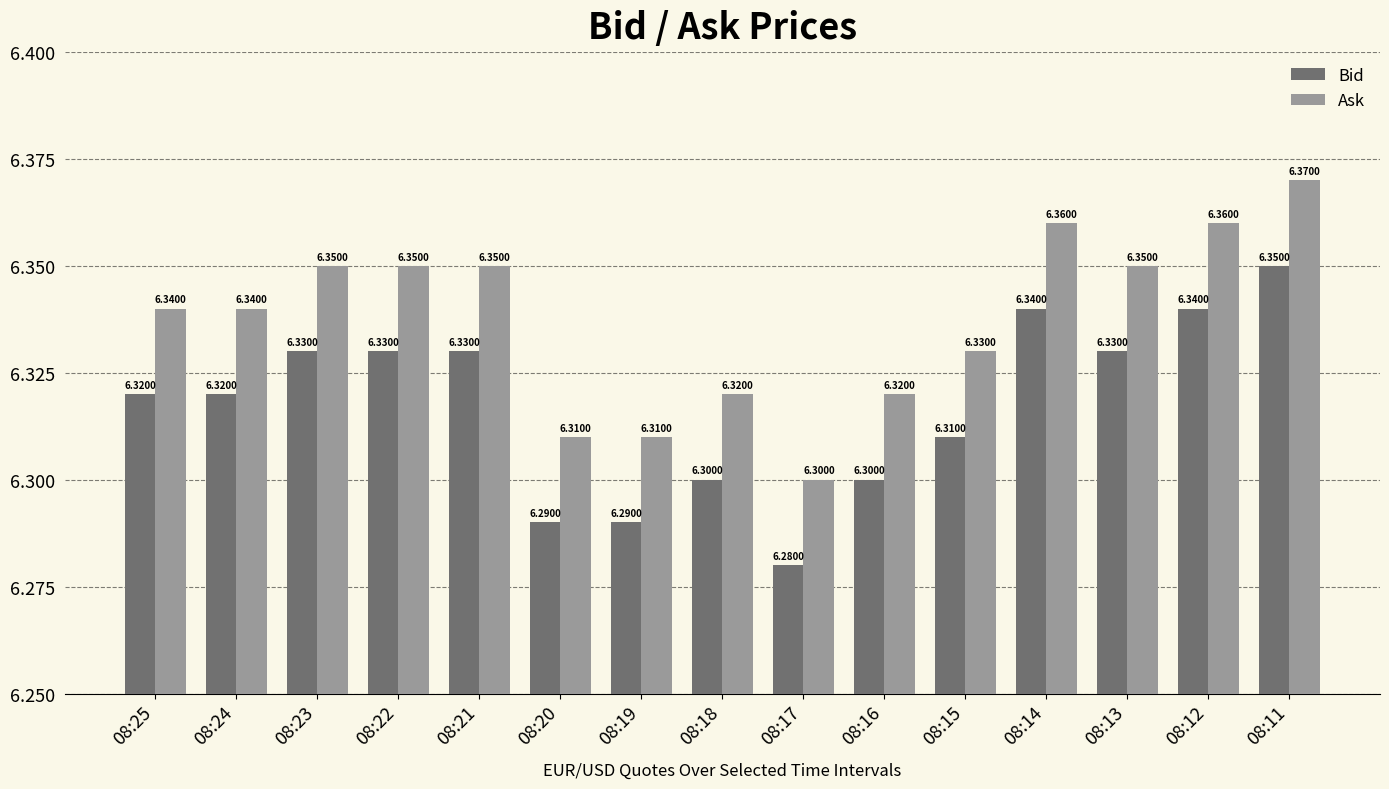

What are all the series names shown in the legend?

Bid, Ask